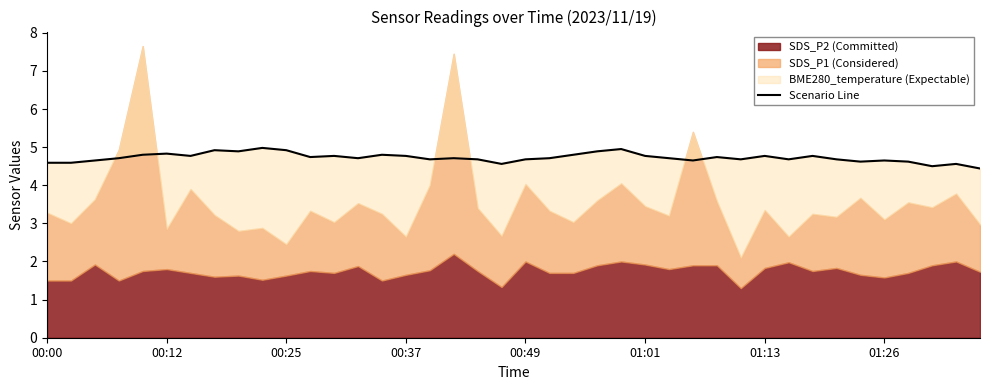

True or false: the data shows 7.8 at 01:01.

False